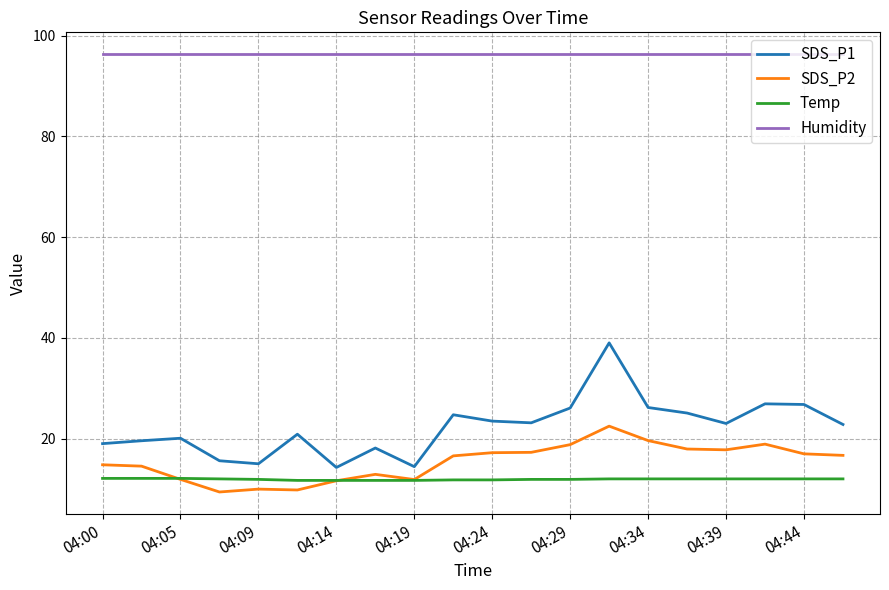

What is the difference between the maximum and minimum values in the SDS_P1 series?

24.7